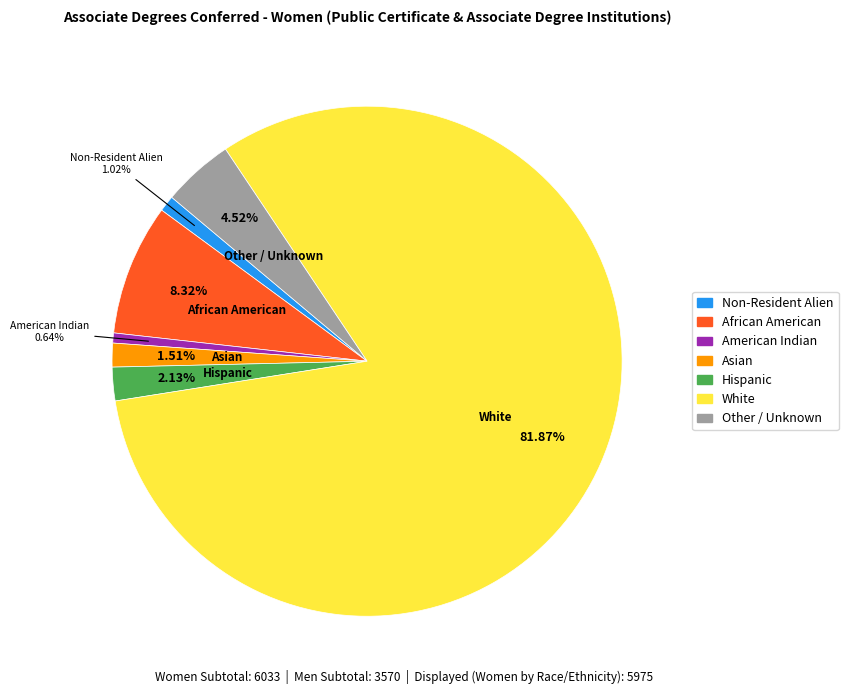

What percentage is NOT represented by American Indian?

99.4%